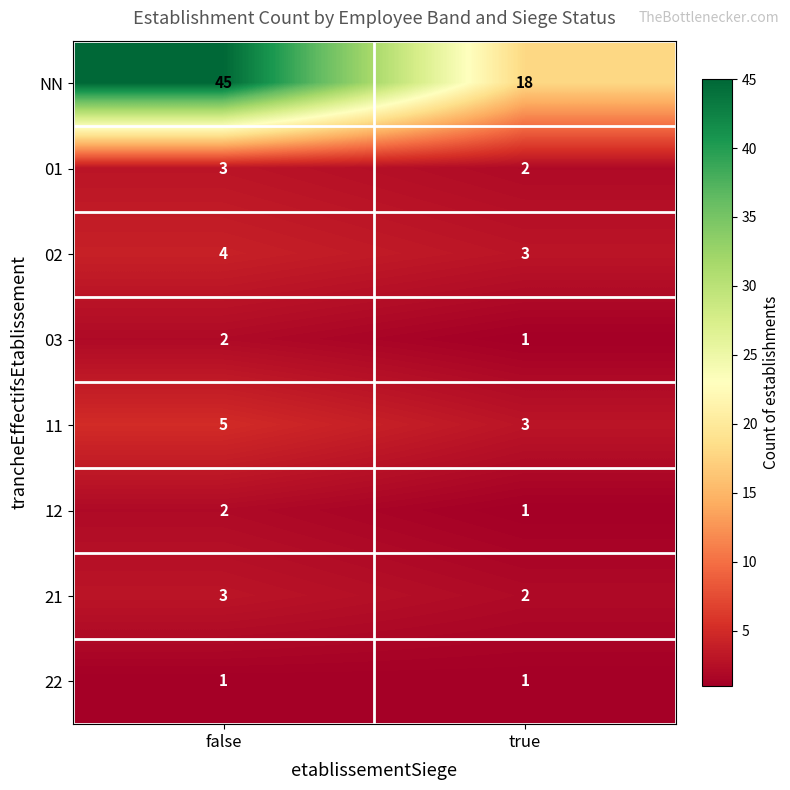

Where is 01 nearest to the value 2?

true